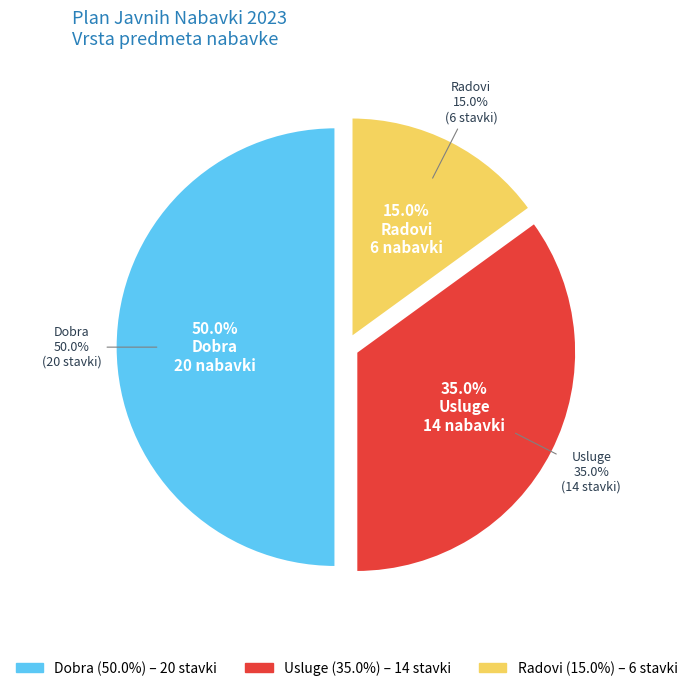

Which slice is the largest?

Dobra